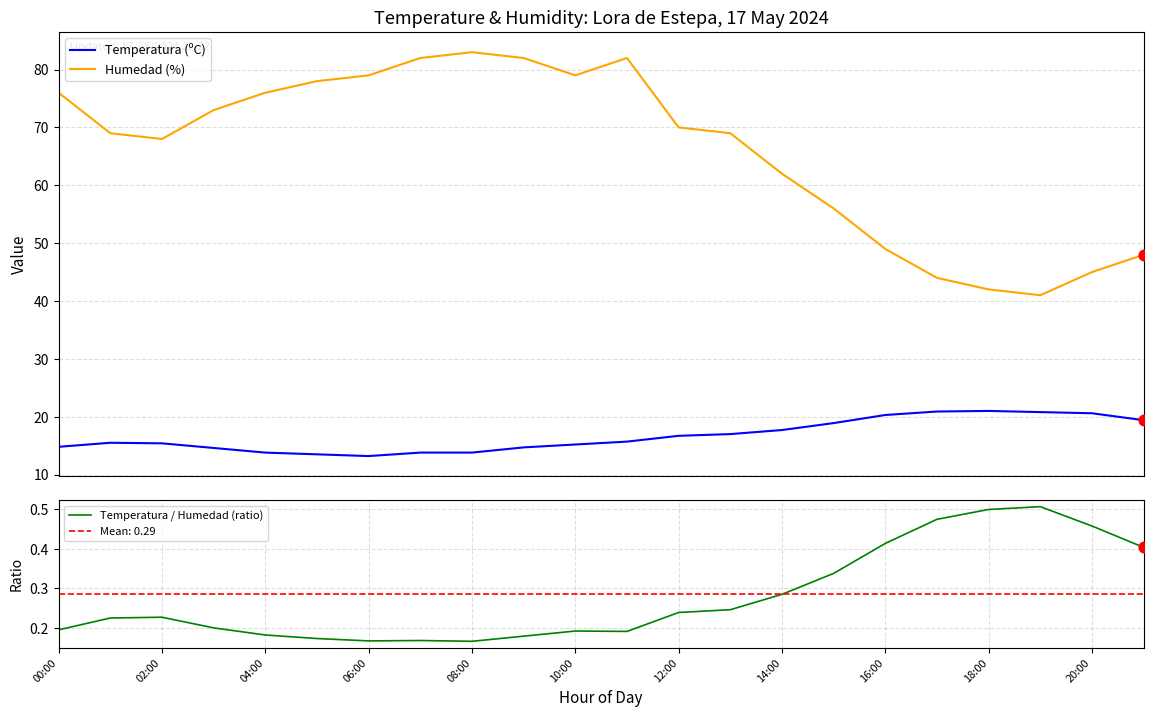

At which category is the sum across all series the highest?

11